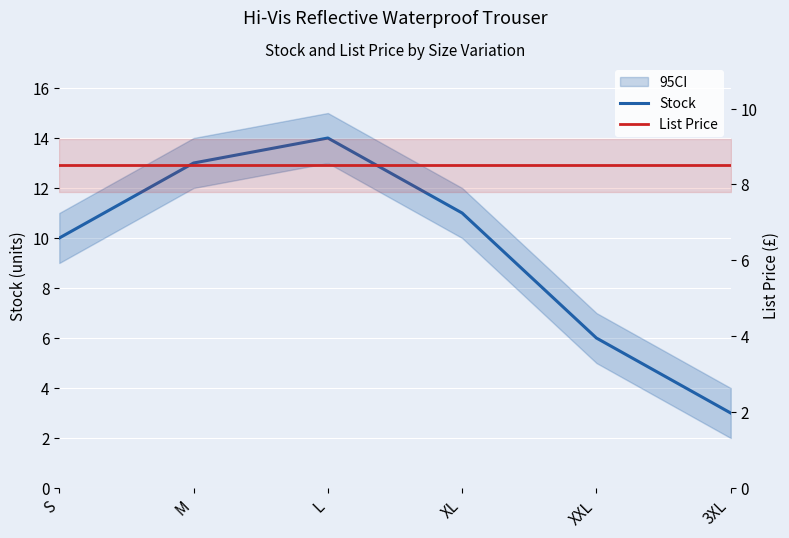

What is the difference between the maximum and minimum values in the Stock series?

11.0